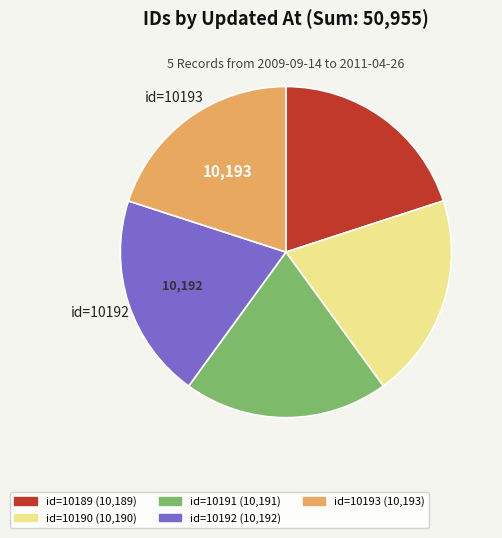

Does any single category account for the majority?

No